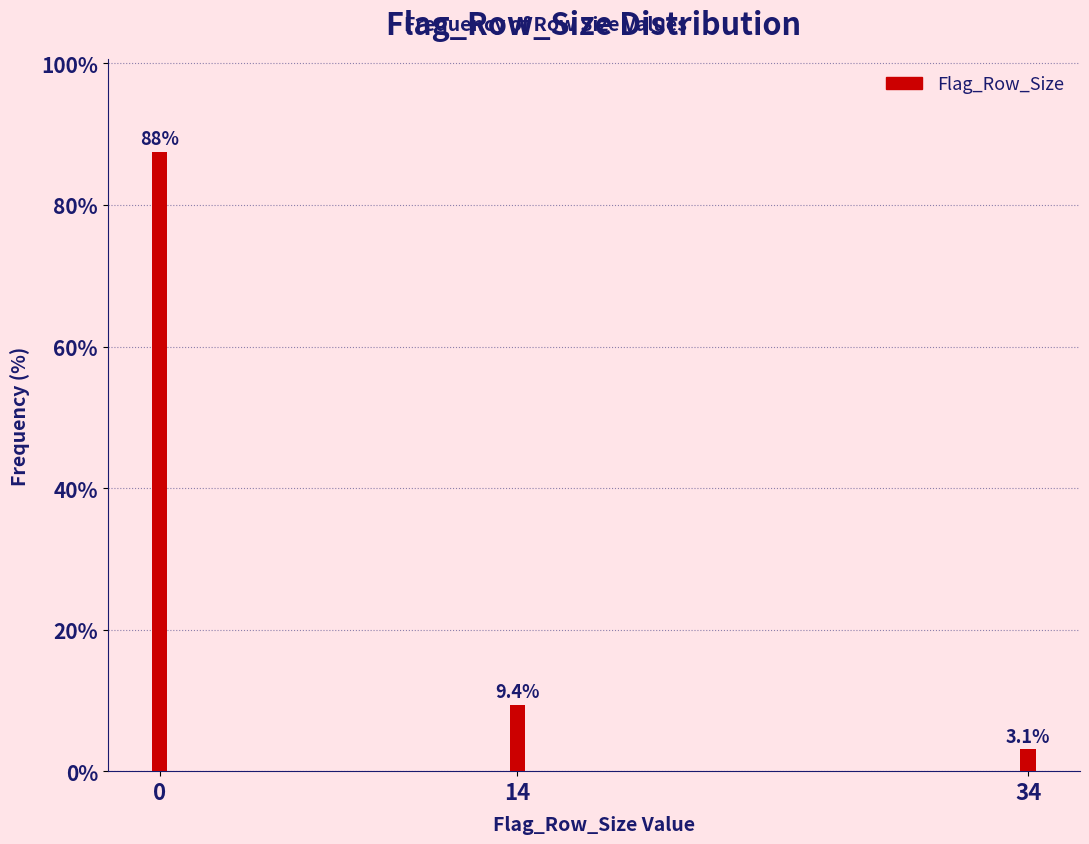

Reading left to right, extract all data points from this chart.

87.5	9.4	3.1